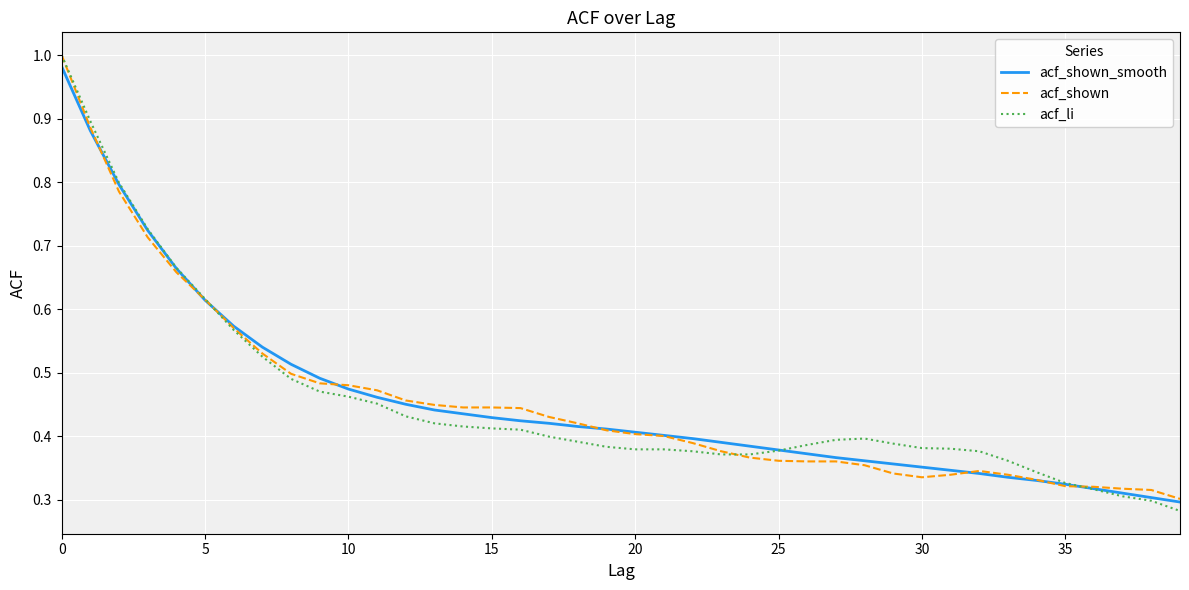

Which series has the largest range (max minus min)?

acf_li